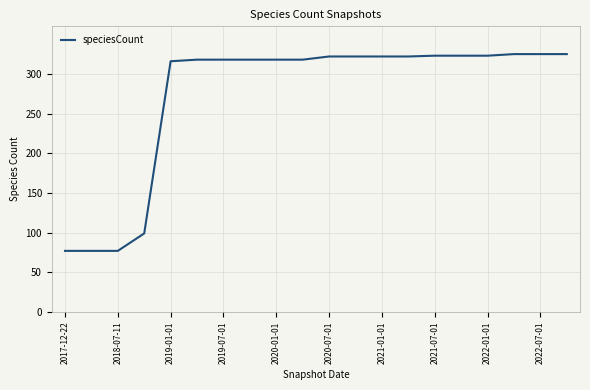

What is the sum of all values?

5468